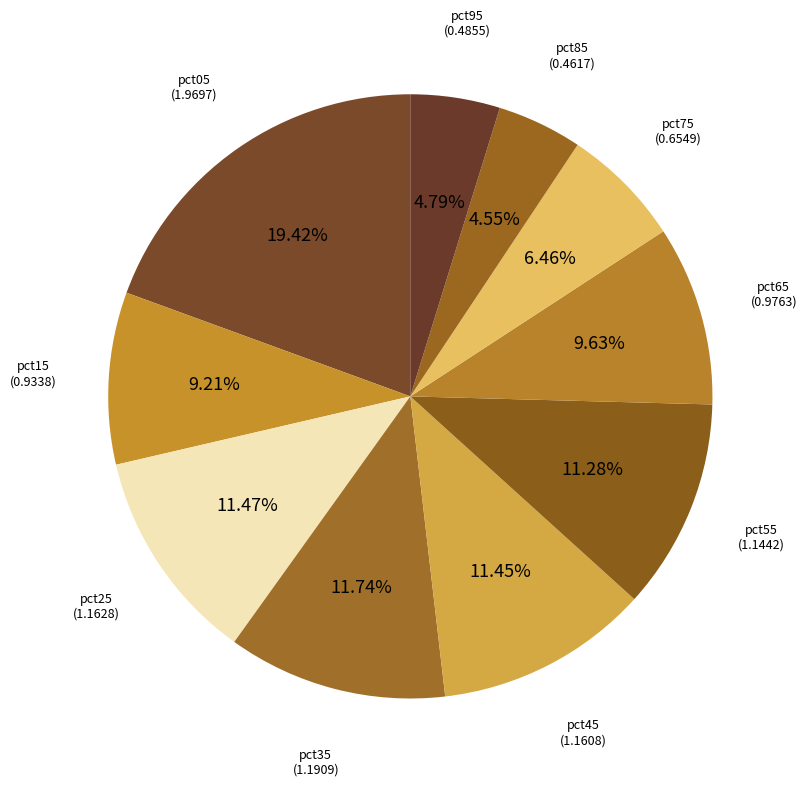

What percentage do pct45 and pct85 together represent?

16.0%